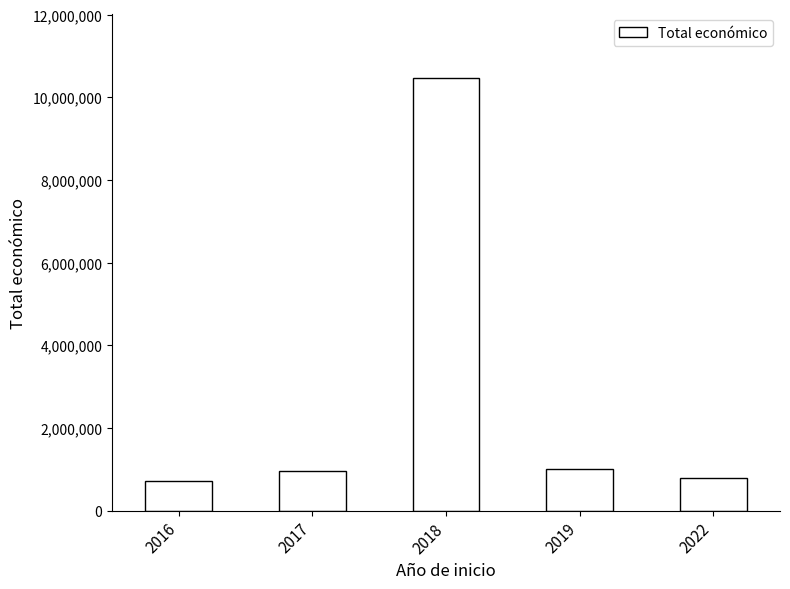

True or false: the data shows 1335729 at 2022.

False